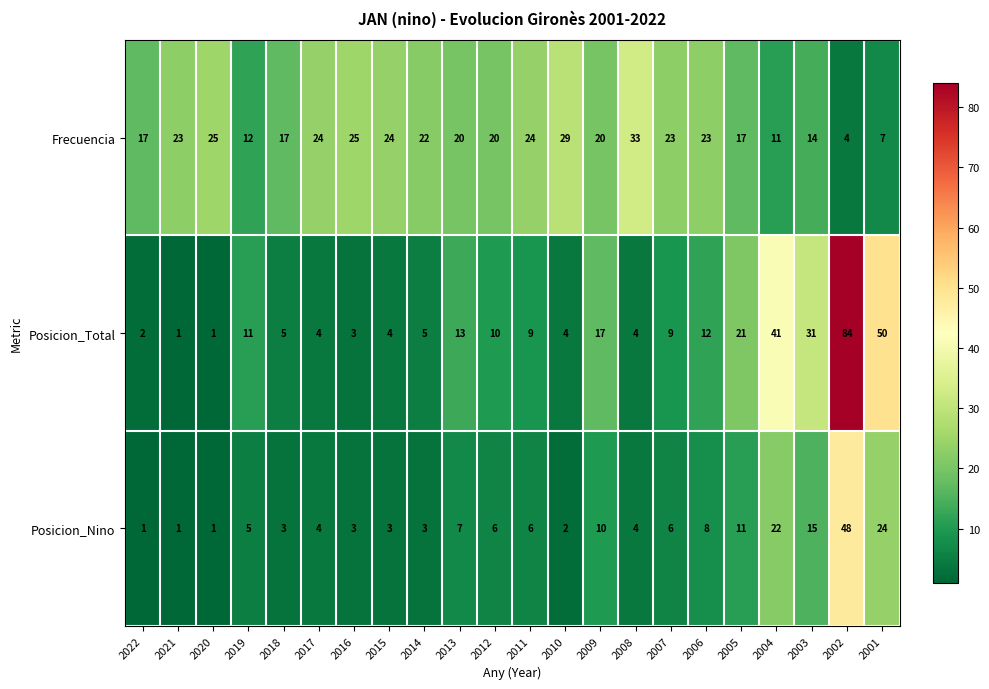

List the series in order of their overall mean, highest first.

Frecuencia, Posicion_Total, Posicion_Nino